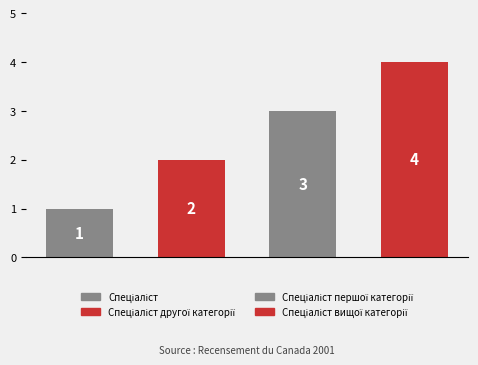

What is the difference between the maximum and second lowest values?

2